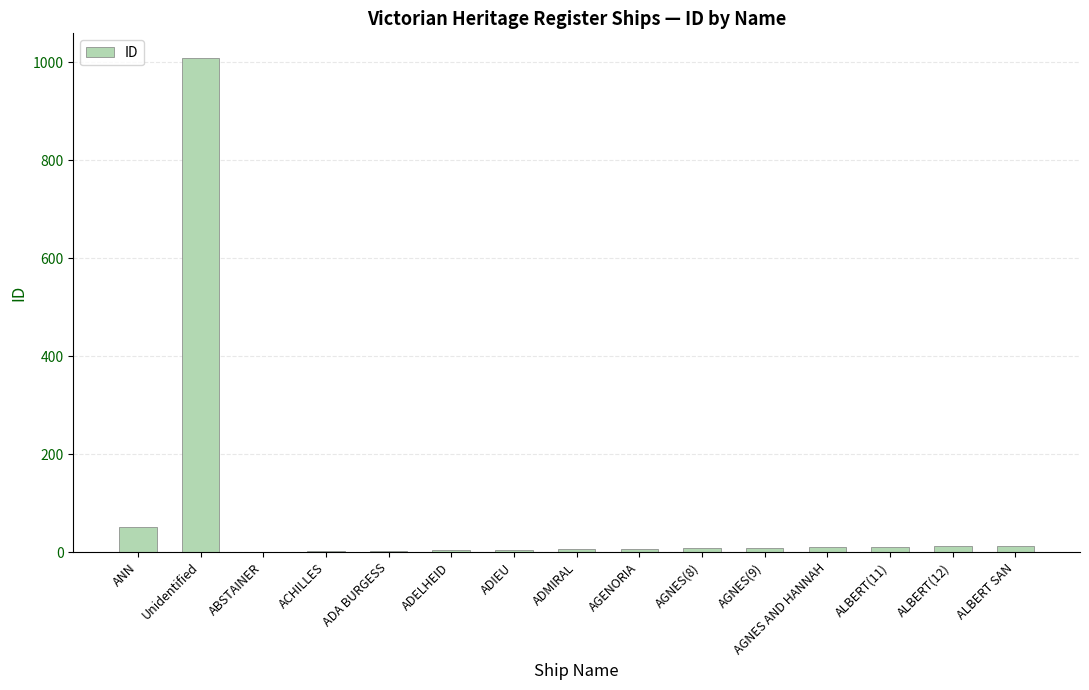

True or false: the data shows 1009 at Unidentified.

True